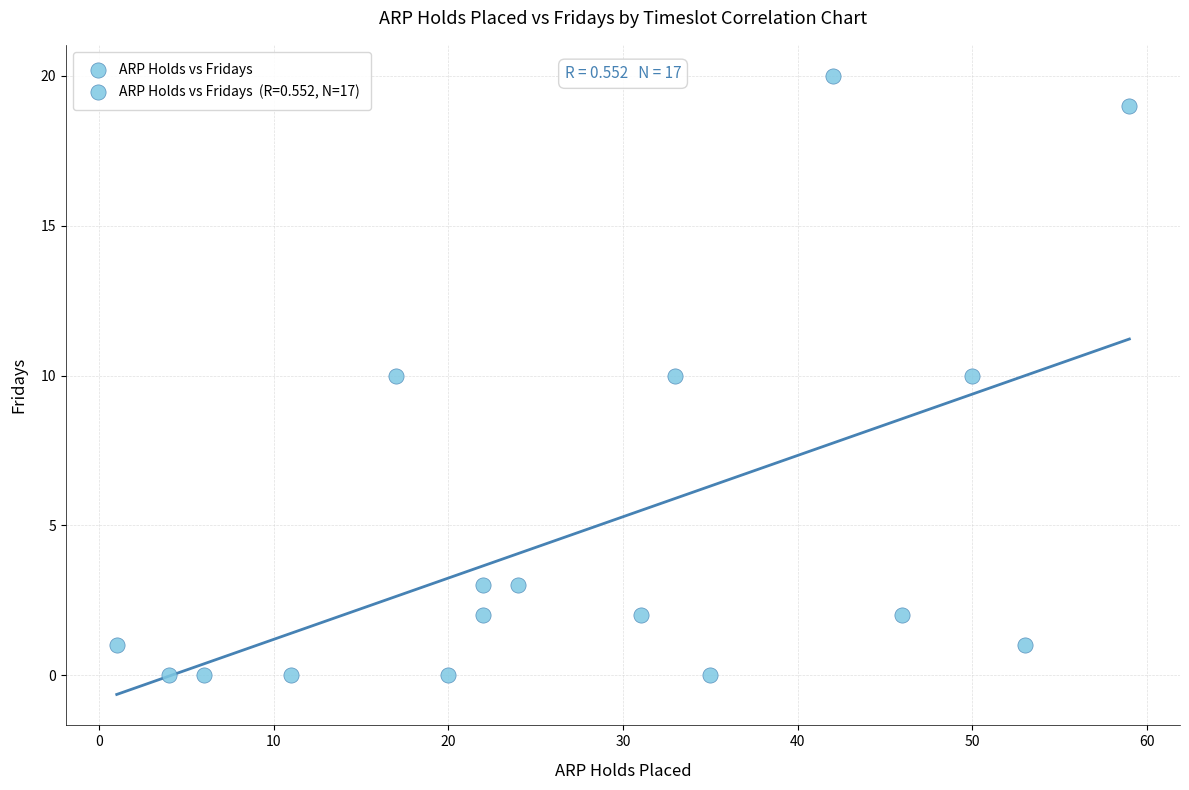

What is the range of Y values (max minus min)?

20